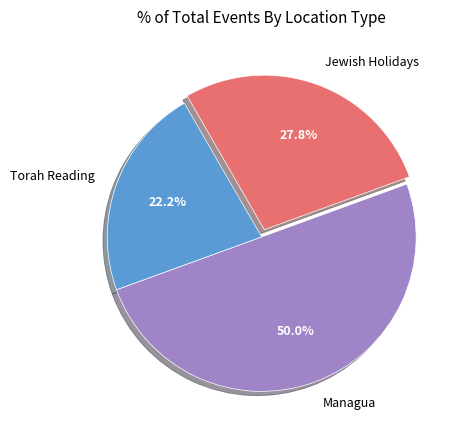

Rank the categories by value from lowest to highest.

Torah Reading, Jewish Holidays, Managua